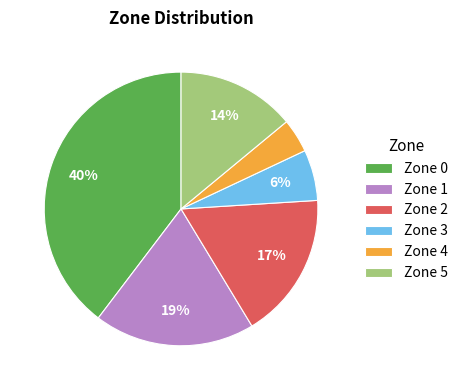

Which category has the biggest portion of the pie?

Zone 0